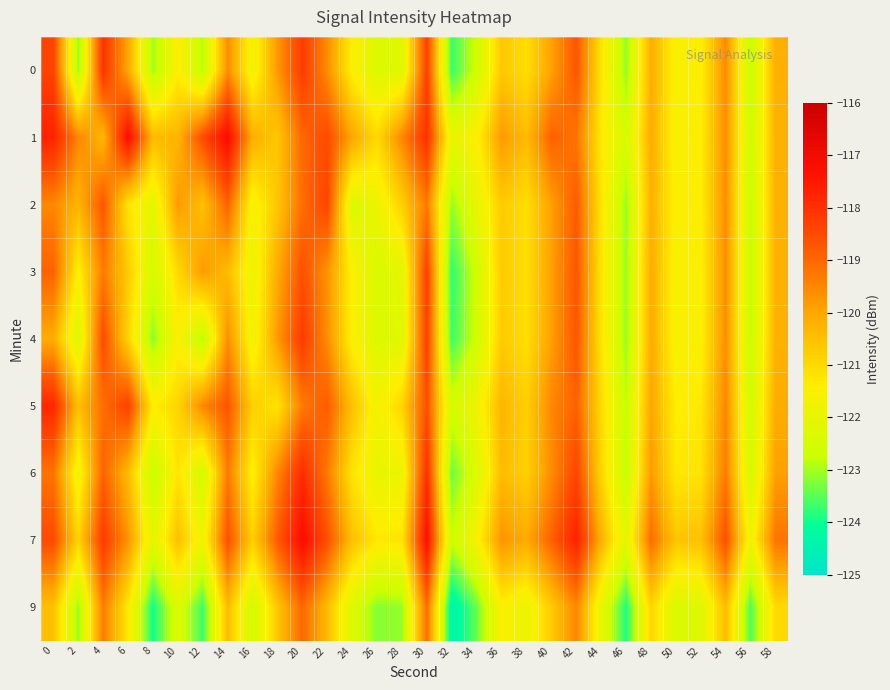

Between 38 and 42, which series saw the biggest shift?

9